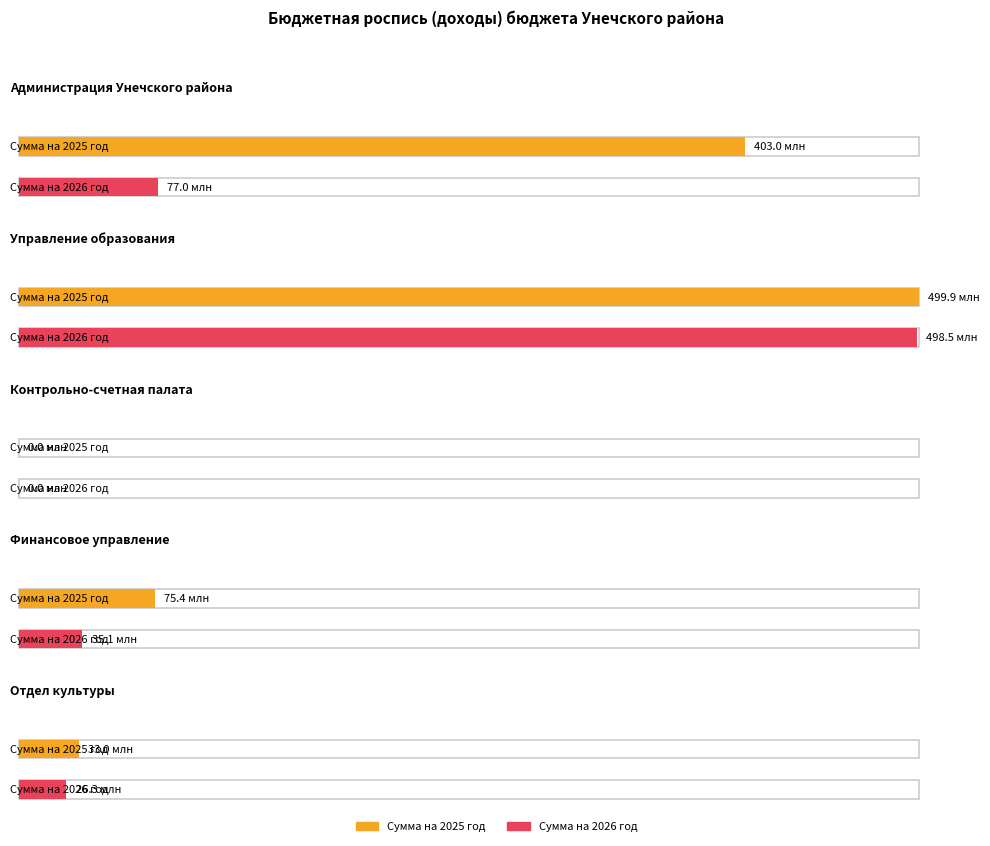

What is the sum of all Сумма на 2025 год values?

1011229607.2